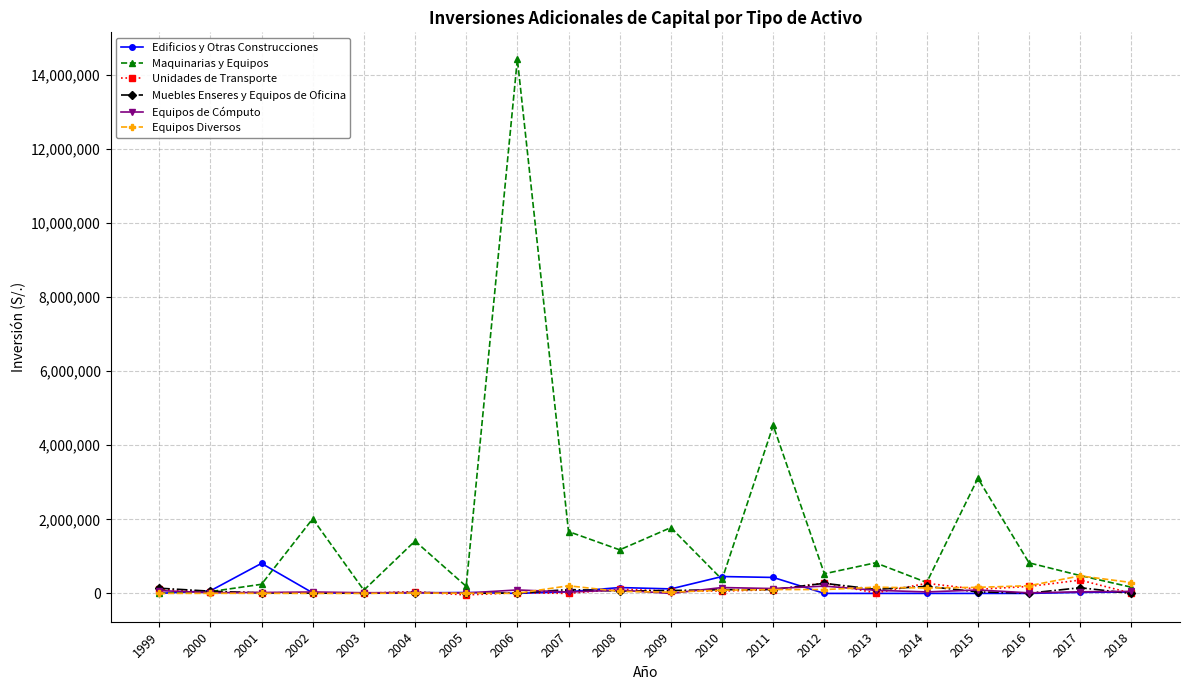

How many data points in Muebles Enseres y Equipos de Oficina are less than 64070?

10